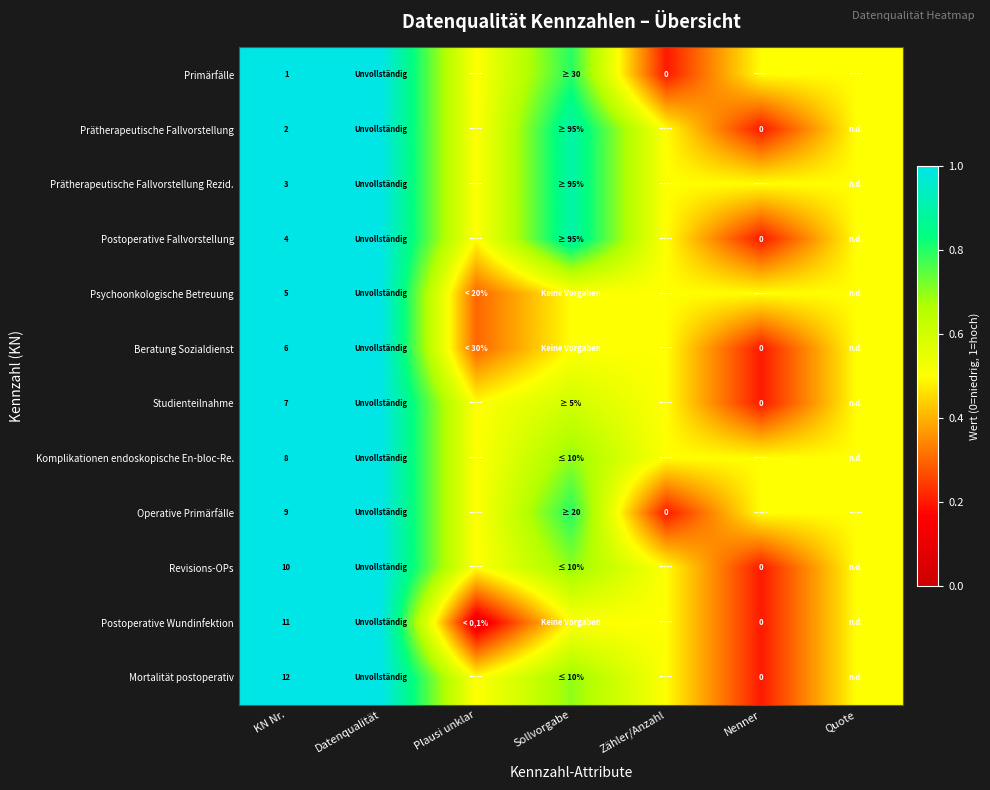

What is the total value across all series at KN Nr.?

78.0